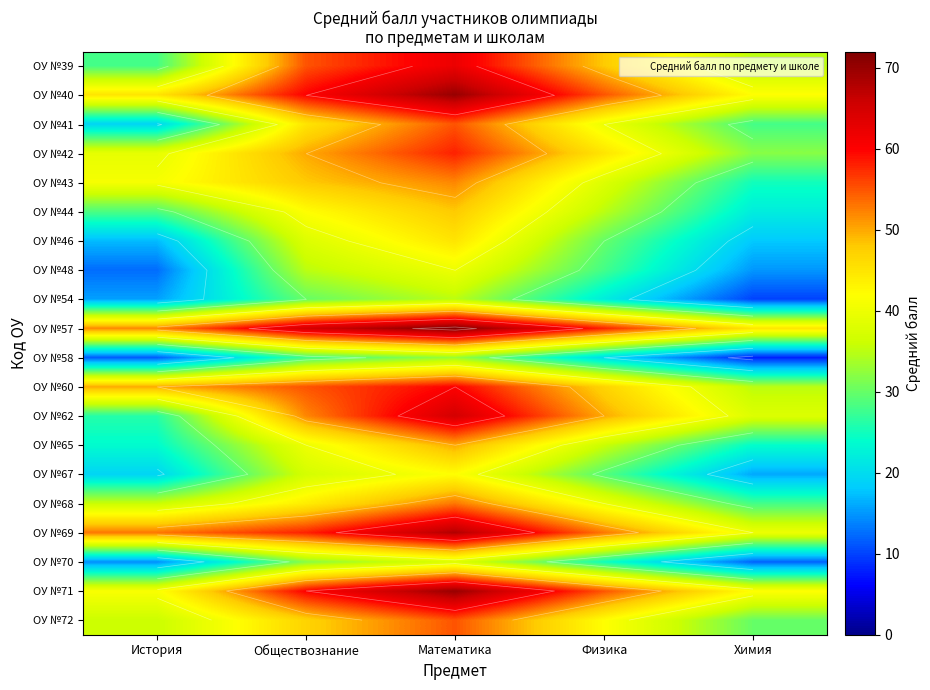

What is the difference between the maximum and minimum values in the ОУ №68 series?

25.0